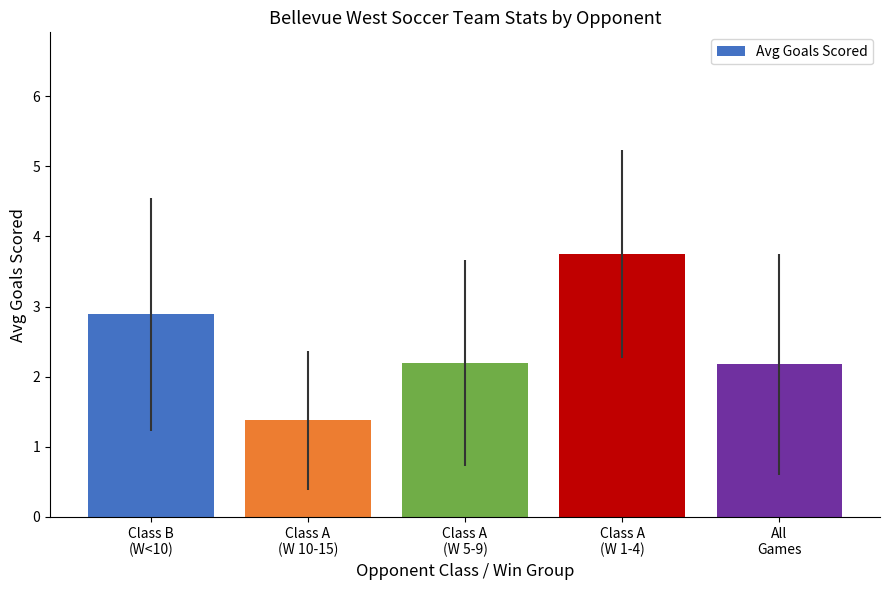

What is the difference between the second highest and second lowest values?

0.7